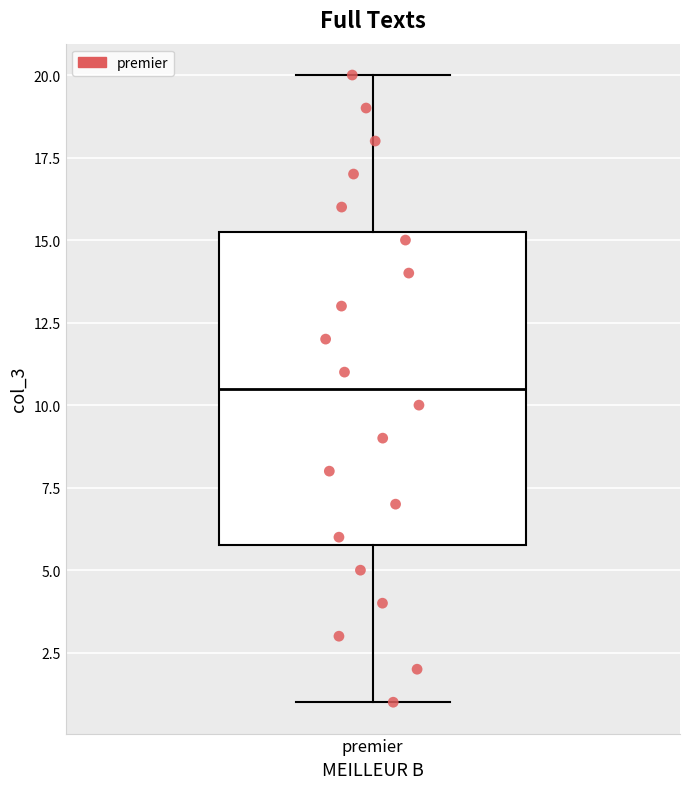

Transcribe this box plot: give where the median line is, the range the box spans, and where the two whiskers end, as read against the y-axis. The values are not printed on the chart, so give them approximately, as read against the axis.

median 10.5, box 6.0 to 15.5, whiskers 1.0 to 20.0